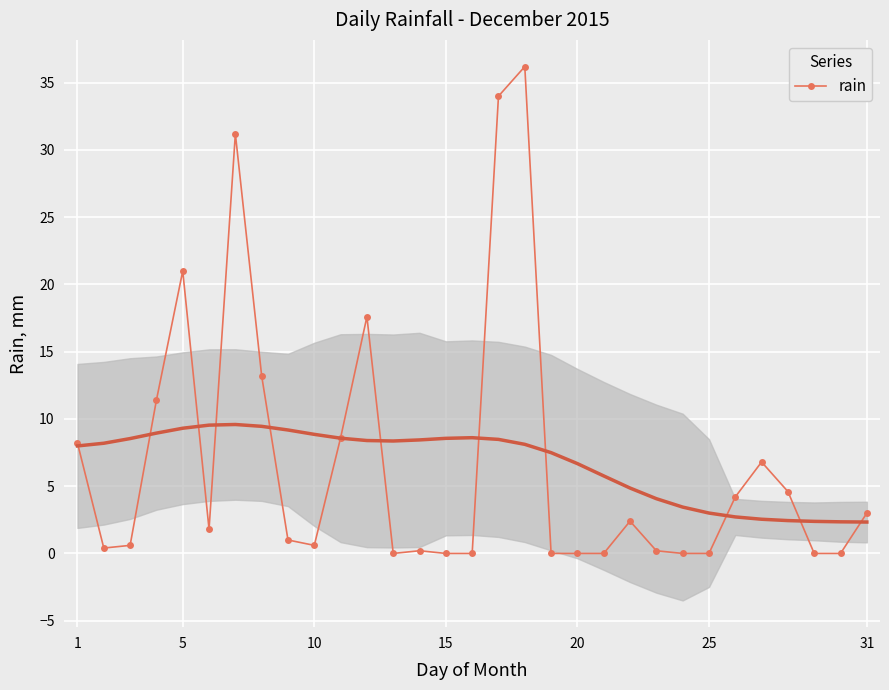

True or false: rain has more than 2 points higher than both neighbors.

True